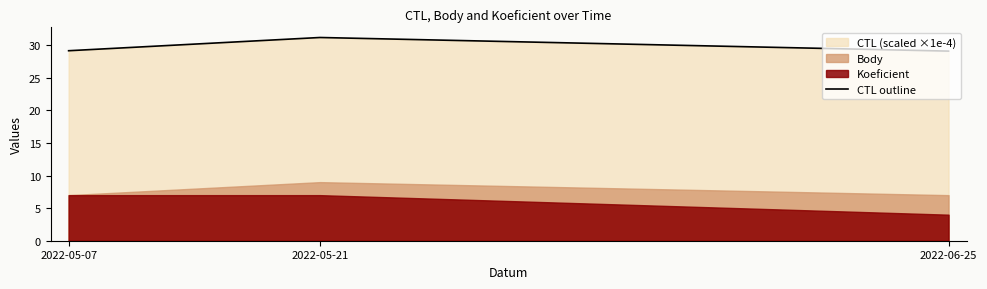

What is the maximum value for CTL outline?

31.2